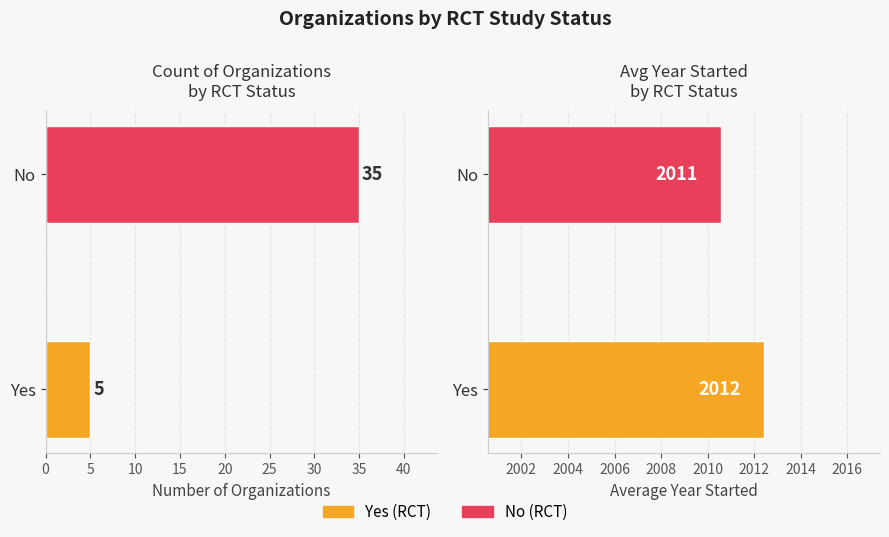

Between No and Yes, which is larger?

No